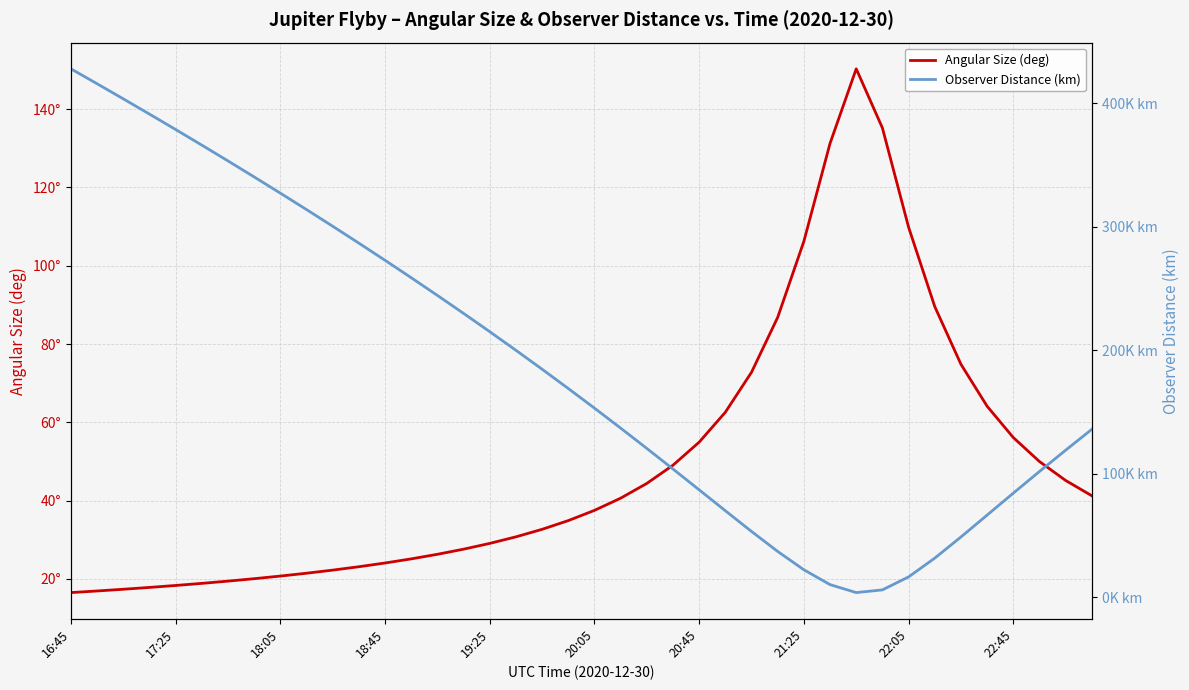

What is the maximum value for Observer Distance (km)?

427744.6